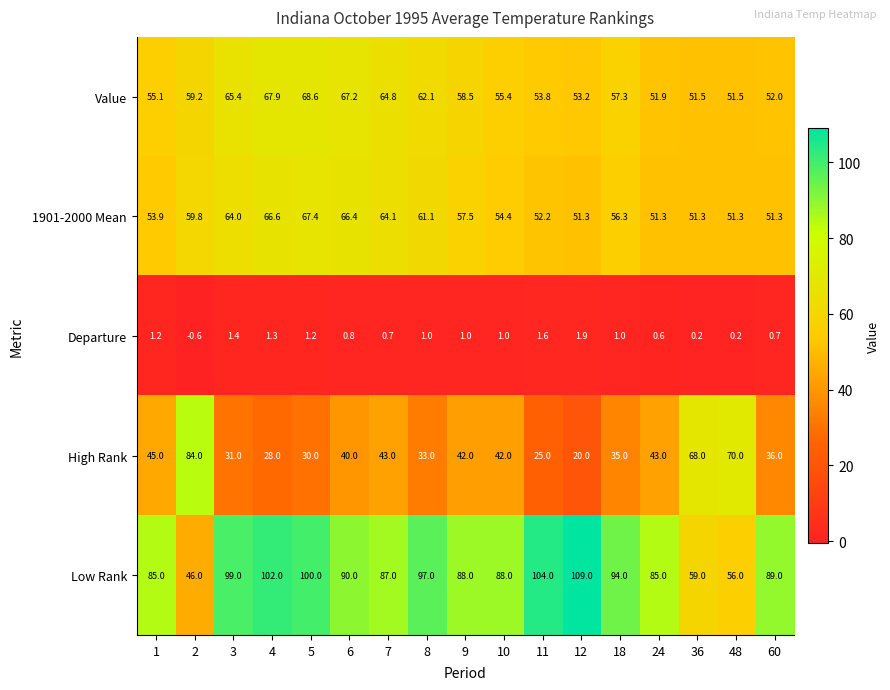

At which category is the sum across all series the highest?

5